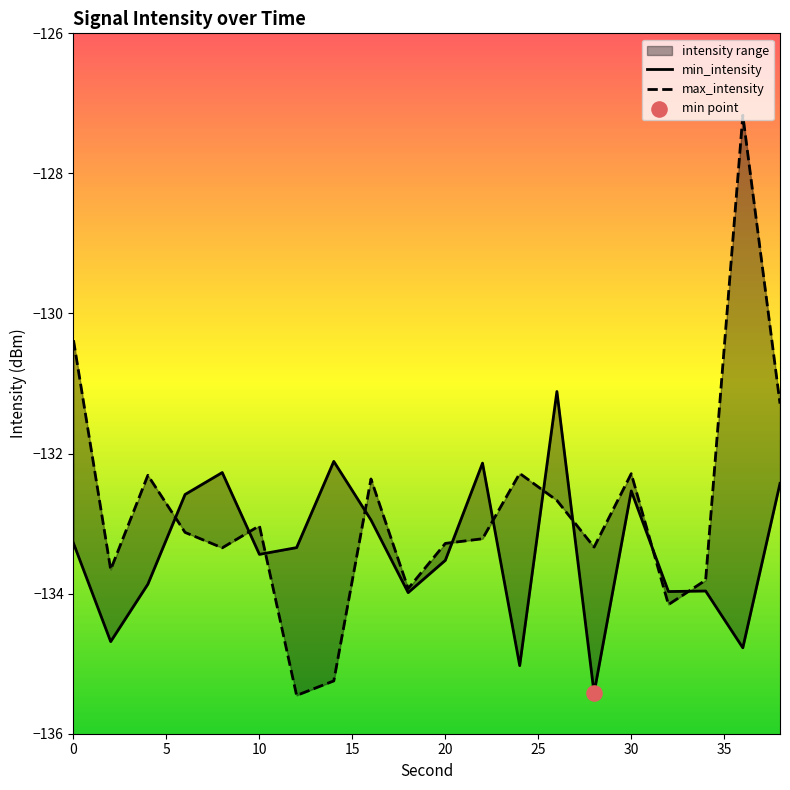

Which series has the widest spread of Y values?

max_intensity